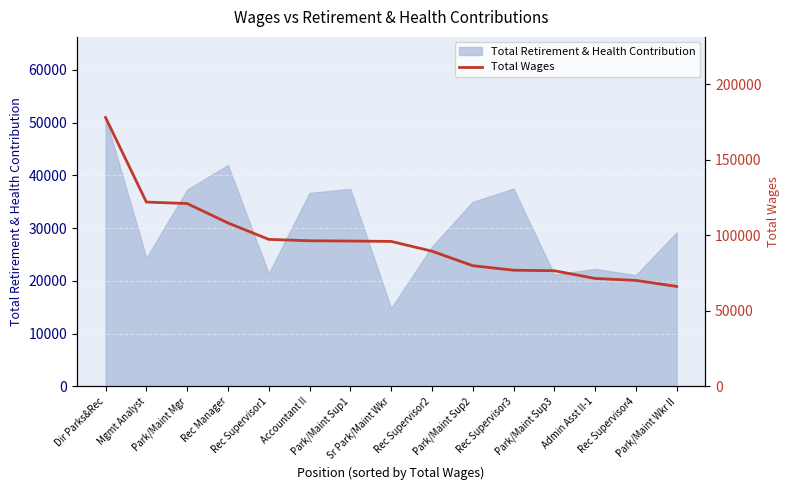

What is the maximum value for Total Retirement & Health Contribution?

50943